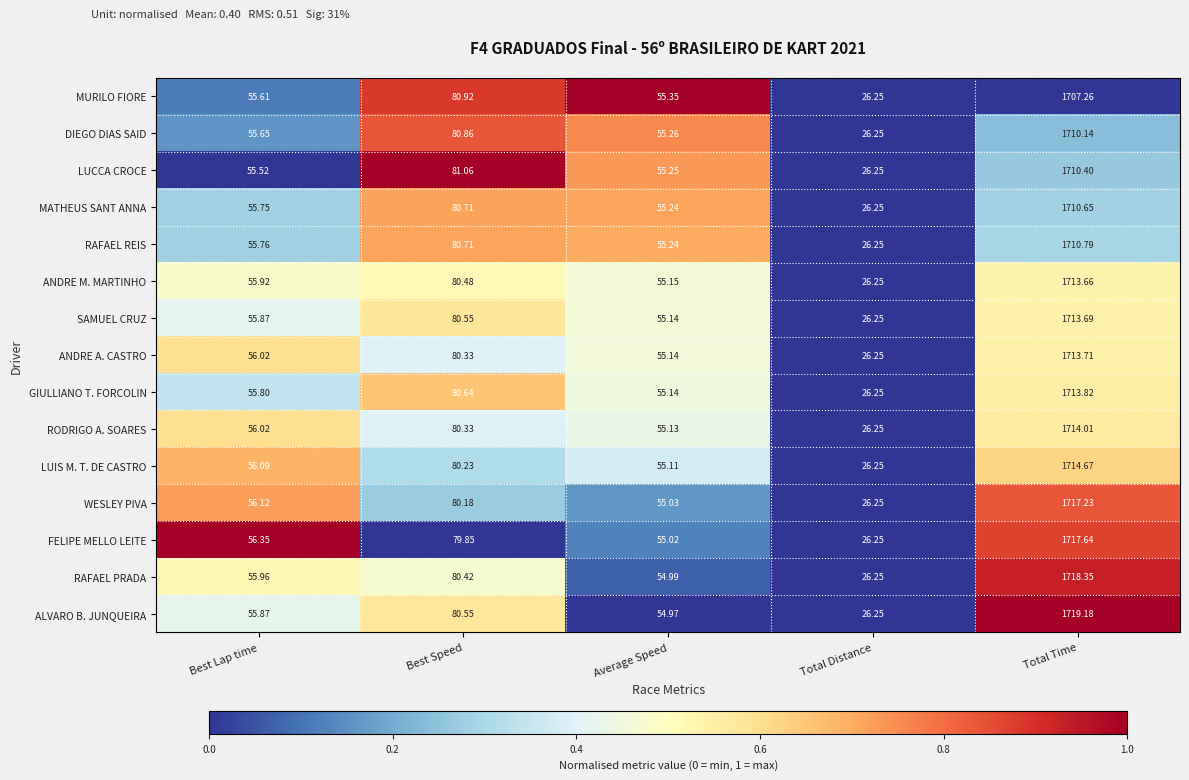

Which series has the widest spread of values?

ALVARO B. JUNQUEIRA